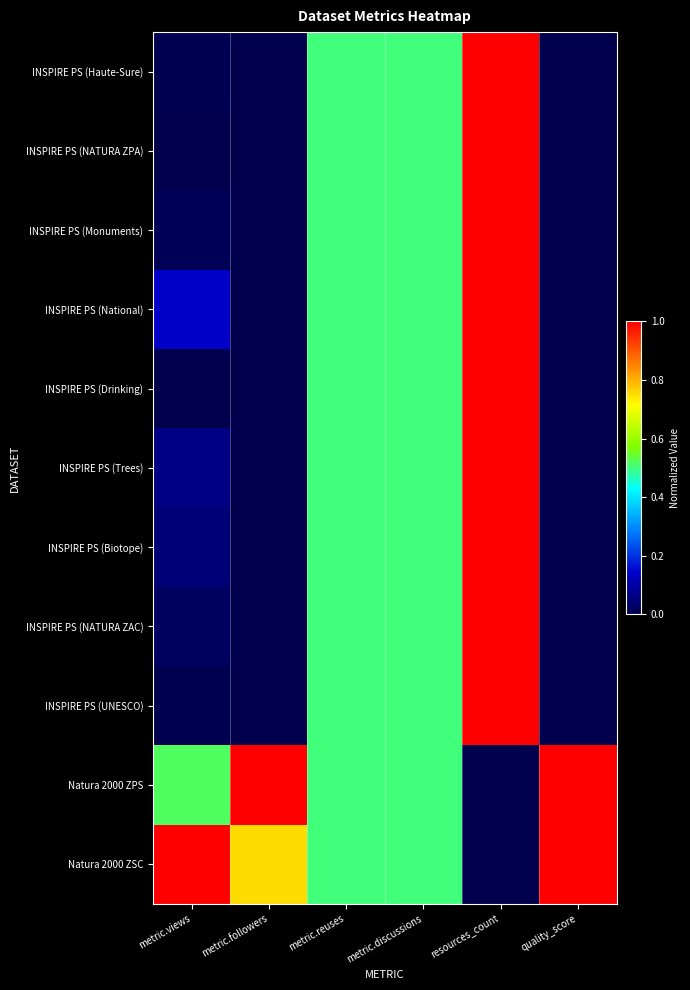

Which series has the largest total across all categories?

Natura 2000 ZSC